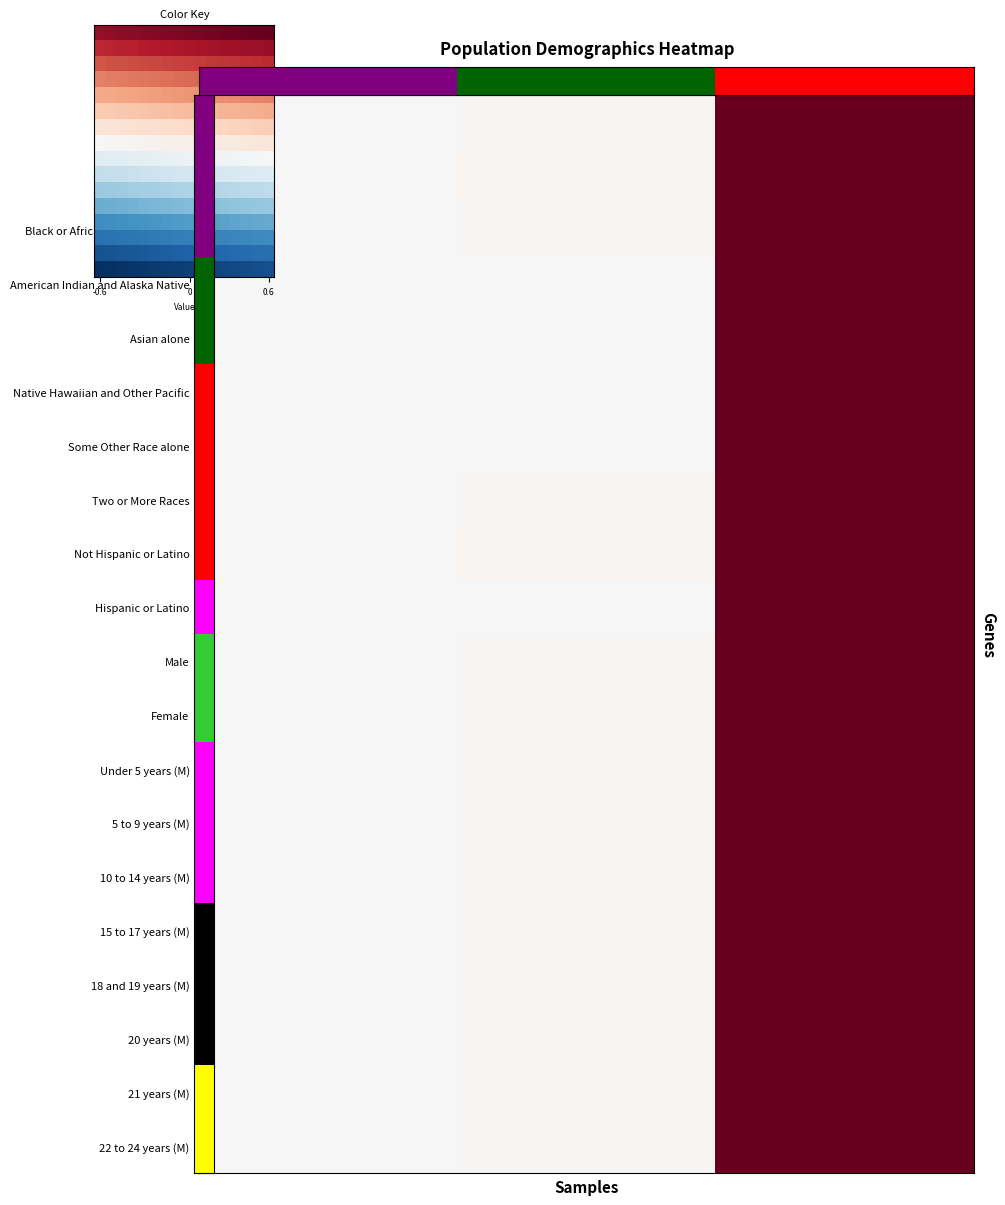

The Female series shows 0.0 at This Area. True or false?

False